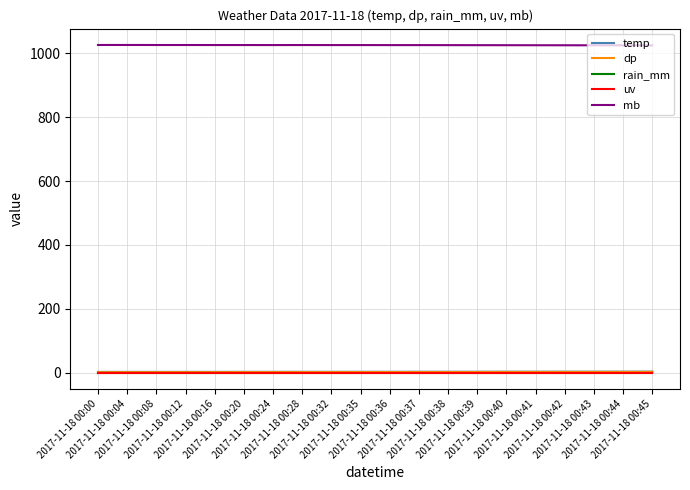

What is the sum of all temp values?

49.8